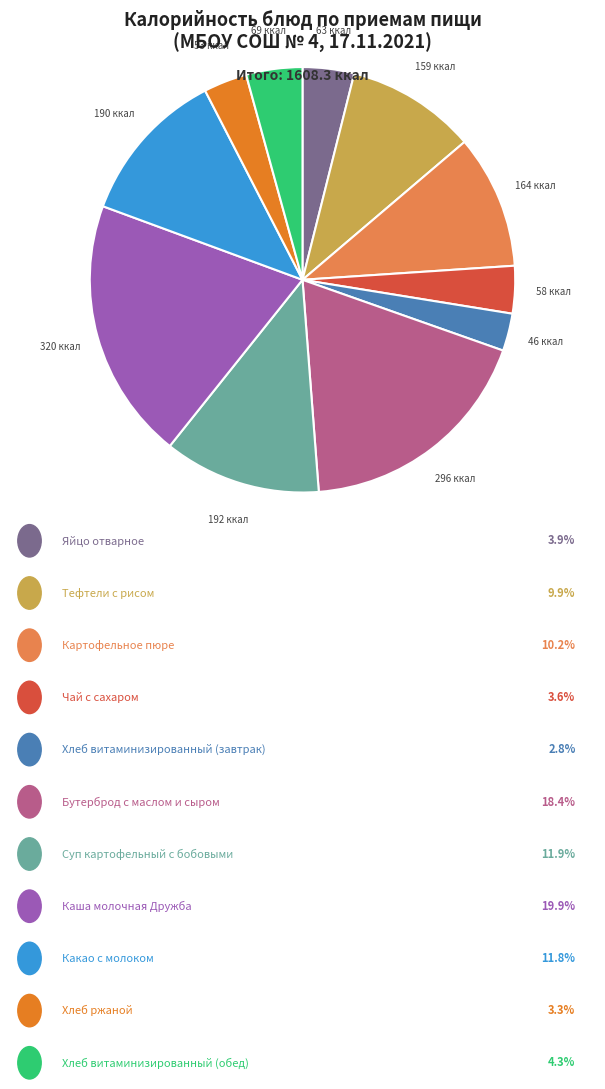

Does any single category account for the majority?

No